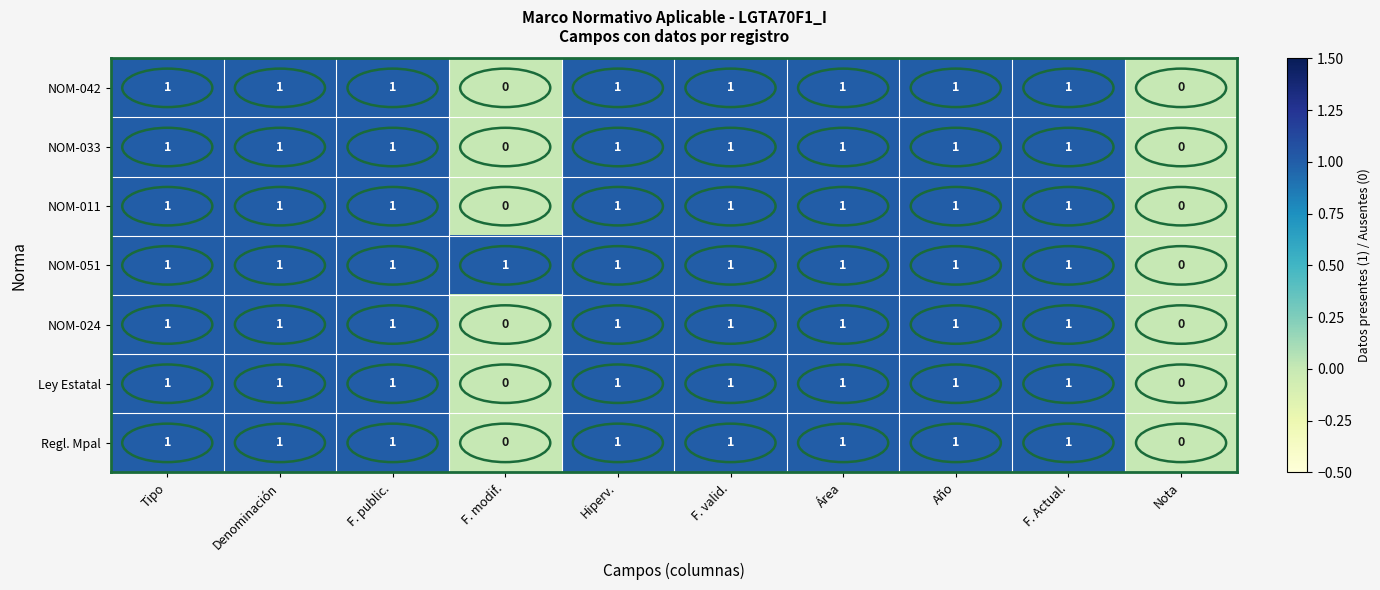

The value of NOM-024 at F. valid. is 0. True or false?

False